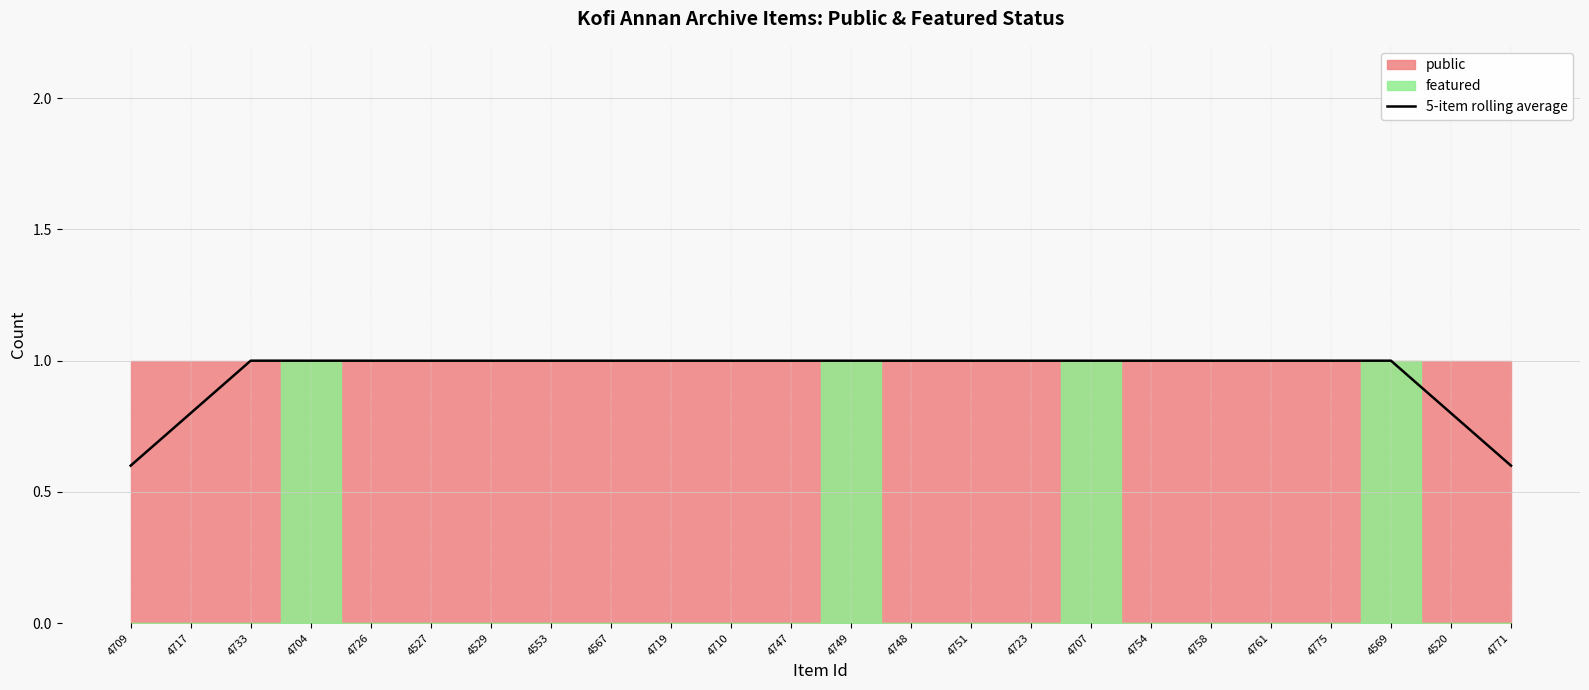

At which label is the value closest to 0?

4709